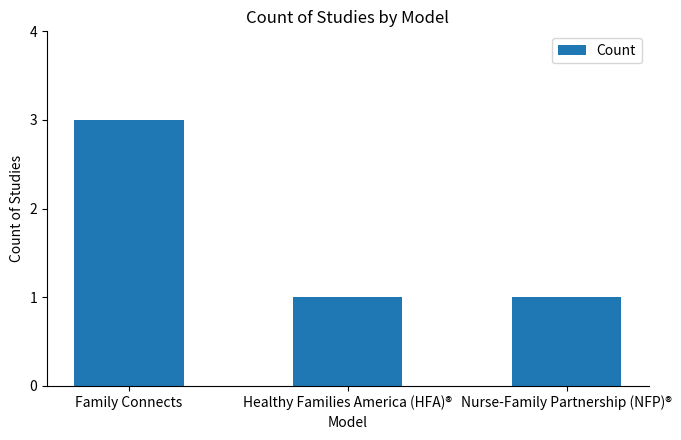

At which category does the chart reach its peak across all series?

Family Connects